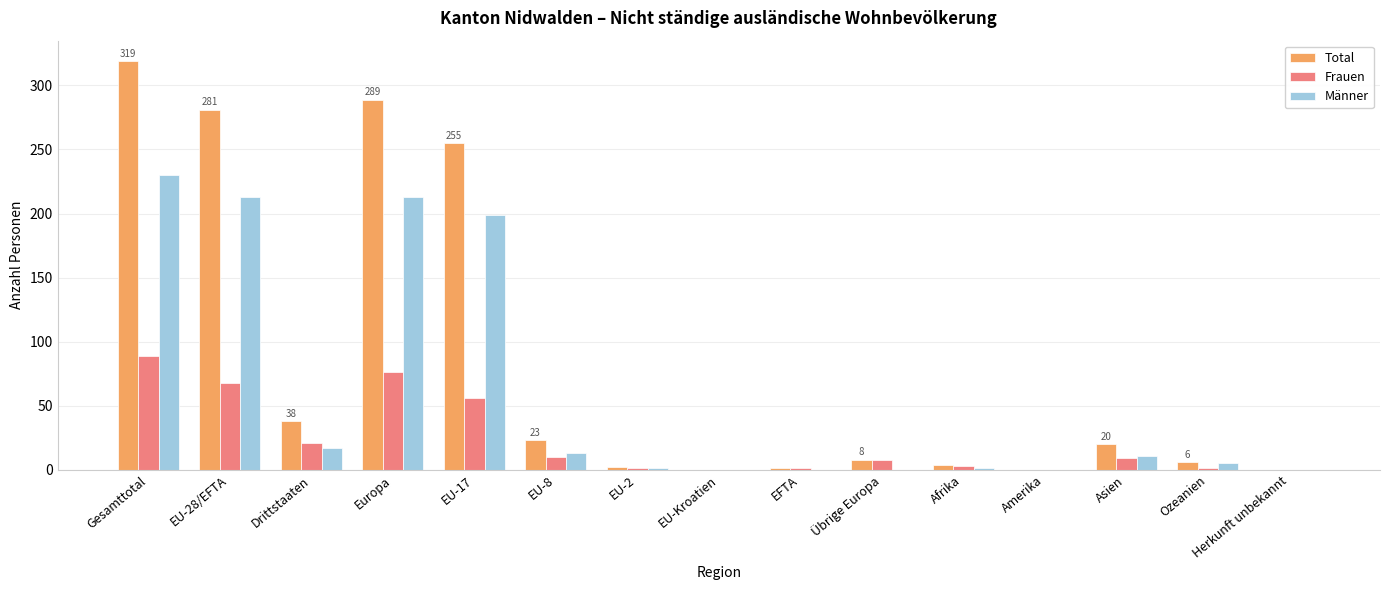

Read the Total value at Übrige Europa.

8